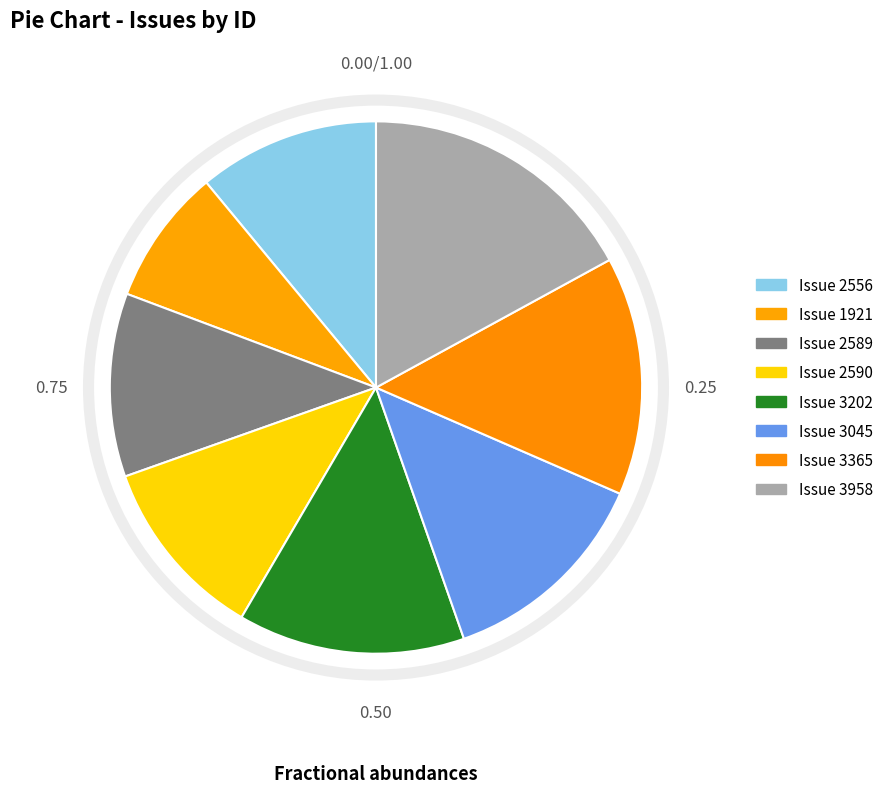

How many segments does this pie chart have?

8